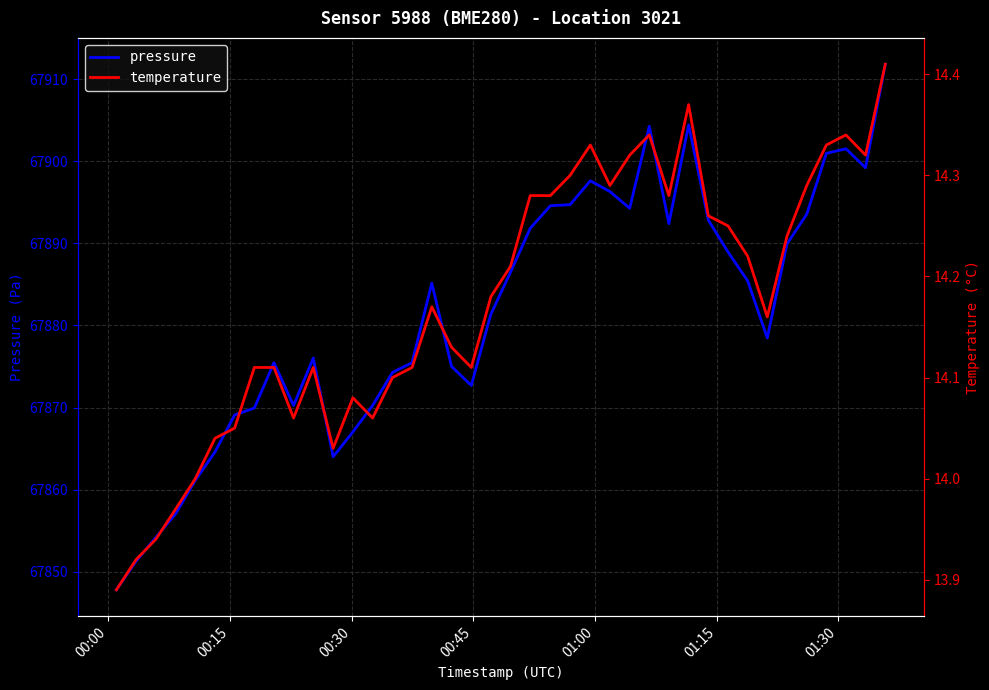

What is the difference between the maximum and minimum values in the pressure series?

64.1